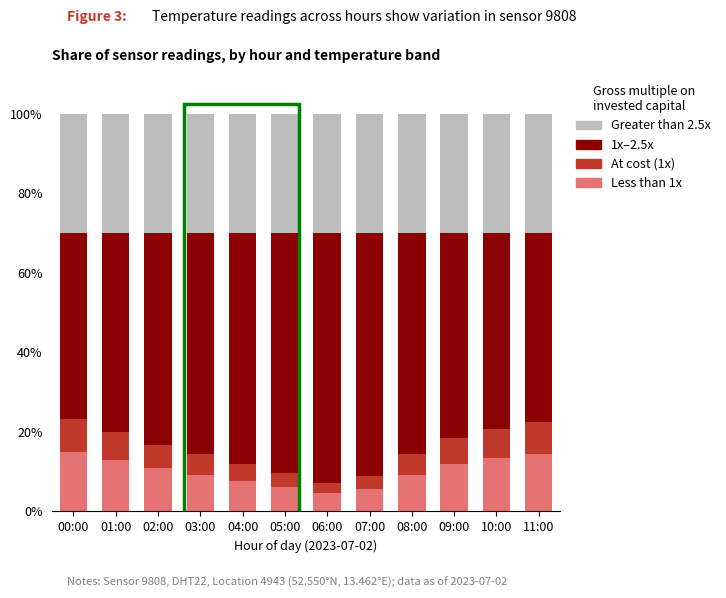

What are all the series names shown in the legend?

Greater than 2.5x, 1x–2.5x, At cost (1x), Less than 1x